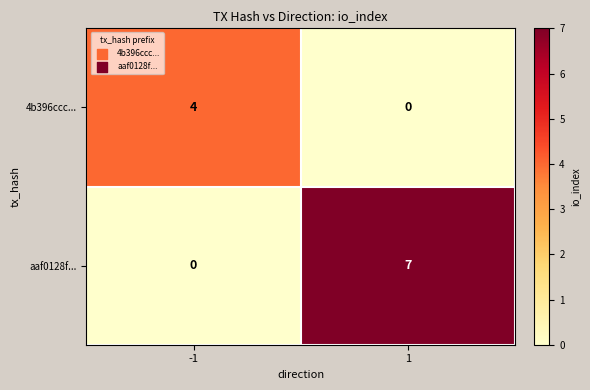

Which series has the largest total across all categories?

aaf0128f...